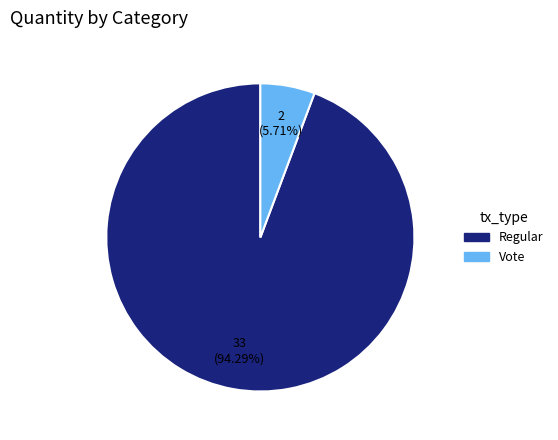

Count the number of slices in the pie.

2